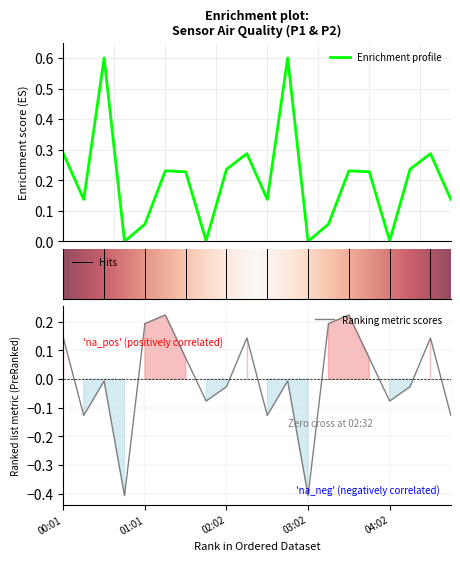

True or false: P1 has a value of 0.2 at 01:31.

True